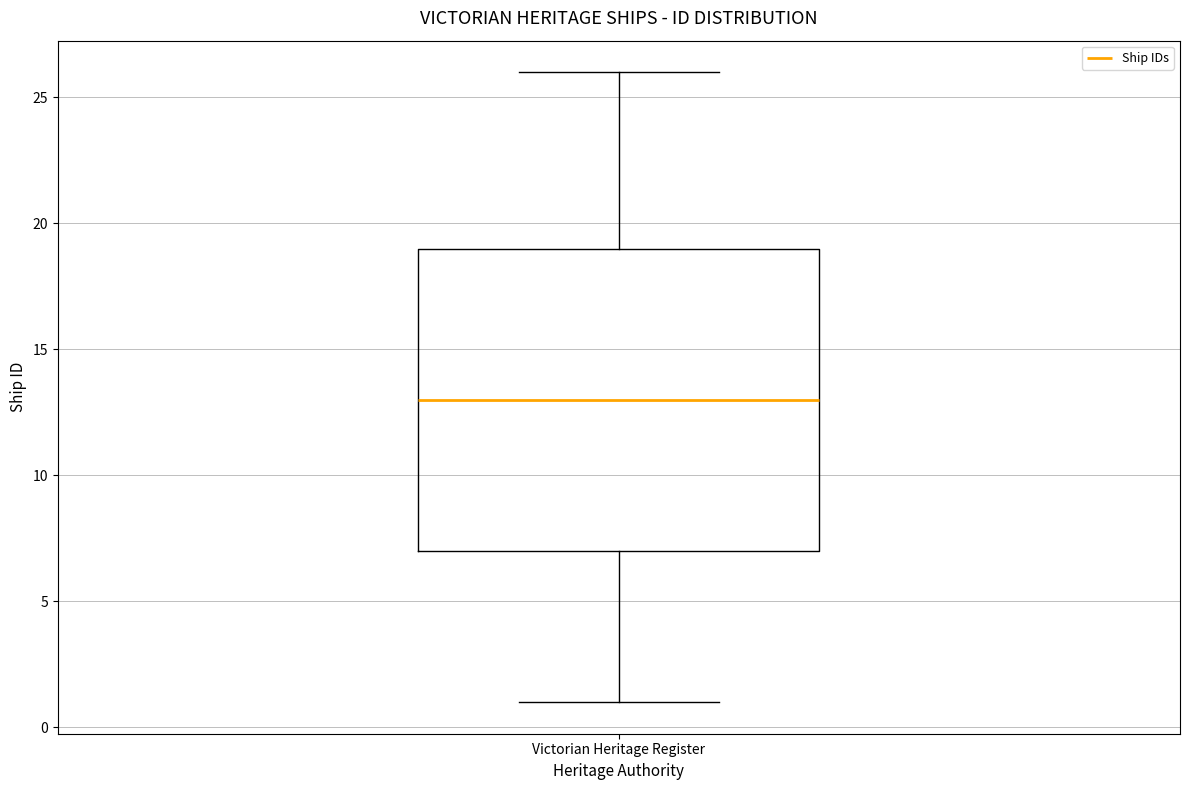

Transcribe this box plot: give where the median line is, the range the box spans, and where the two whiskers end, as read against the y-axis. The values are not printed on the chart, so give them approximately, as read against the axis.

median 13, box 7 to 19, whiskers 1 to 26